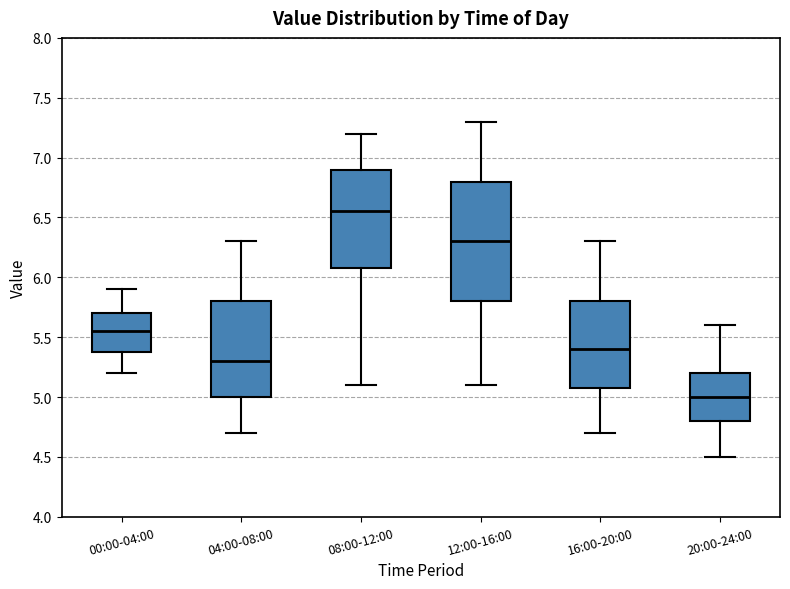

Reading left to right, read every box against the y-axis: the position of its median line, the range the box covers, and the ends of its whiskers. The values are not printed on the chart, so give them approximately, as read against the axis.

00:00-04:00: median 5.55, box 5.40 to 5.70, whiskers 5.20 to 5.90
04:00-08:00: median 5.30, box 5.00 to 5.80, whiskers 4.70 to 6.30
08:00-12:00: median 6.55, box 6.10 to 6.90, whiskers 5.10 to 7.20
12:00-16:00: median 6.30, box 5.80 to 6.80, whiskers 5.10 to 7.30
16:00-20:00: median 5.40, box 5.10 to 5.80, whiskers 4.70 to 6.30
20:00-24:00: median 5.00, box 4.80 to 5.20, whiskers 4.50 to 5.60